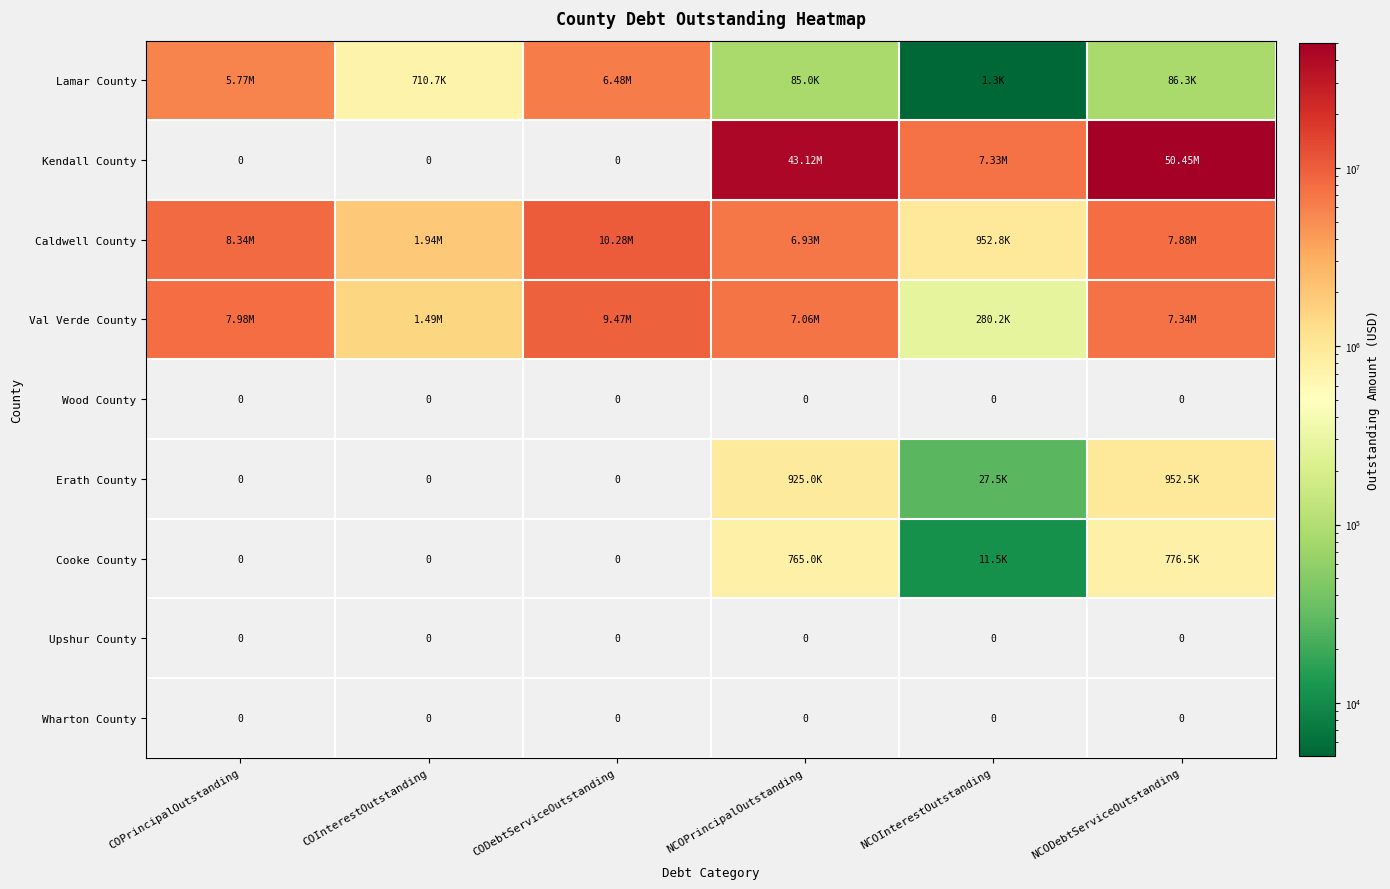

What is the spread (max minus min) of values at NCOPrincipalOutstanding?

43115000.0